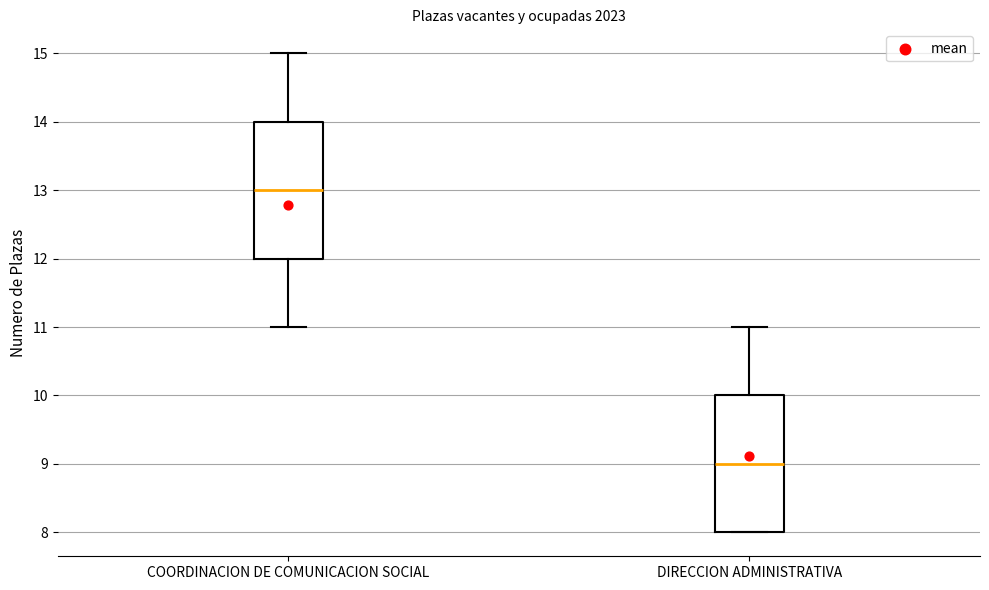

Where is the lower edge of the box for COORDINACION DE COMUNICACION SOCIAL on the y-axis? The values are not printed on the chart, so give them approximately, as read against the axis.

12